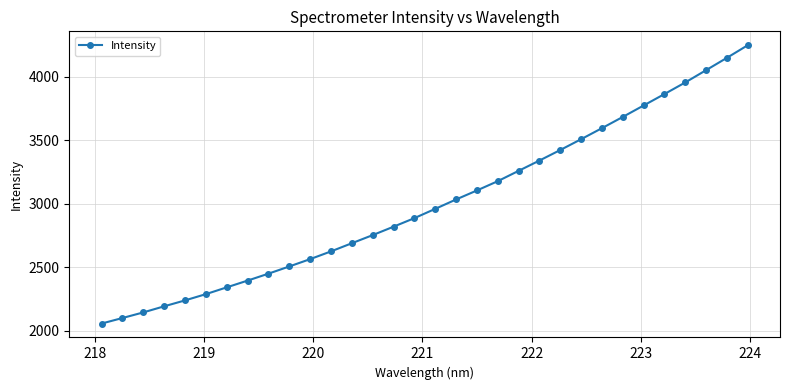

What is the average value?

3006.6